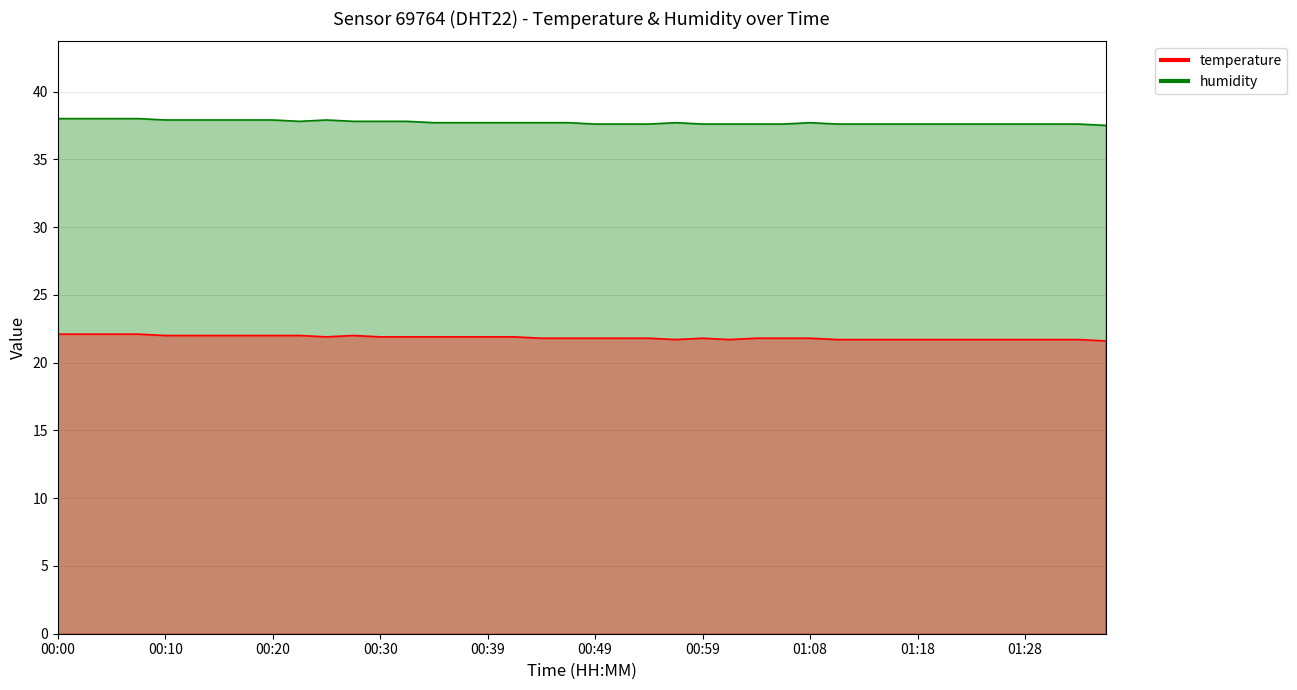

Which has a higher value, 00:32 or 00:17?

00:17